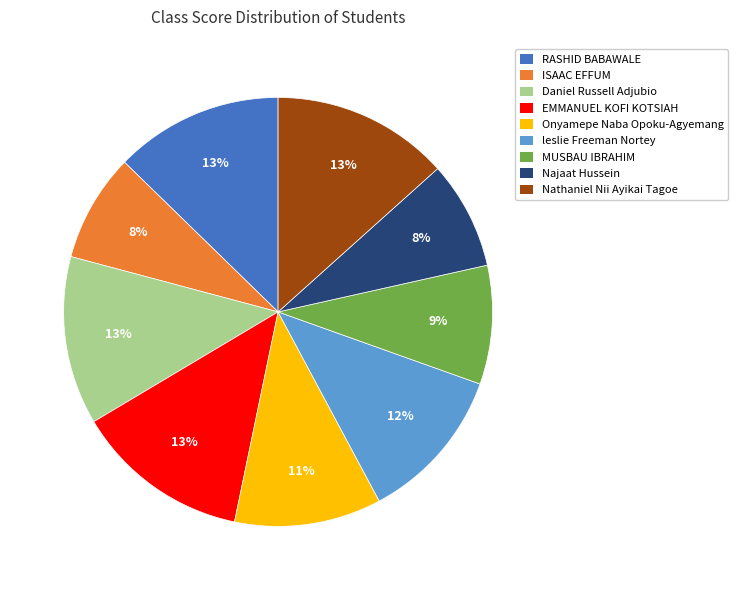

Is it true that RASHID BABAWALE is 13% of the pie?

True